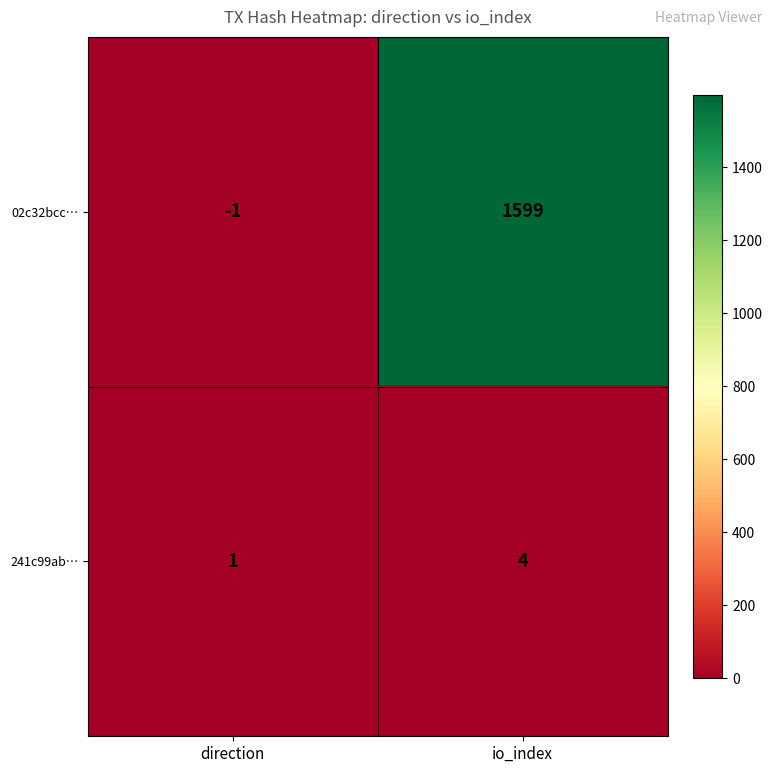

True or false: 241c99ab… has a value of 2 at direction.

False